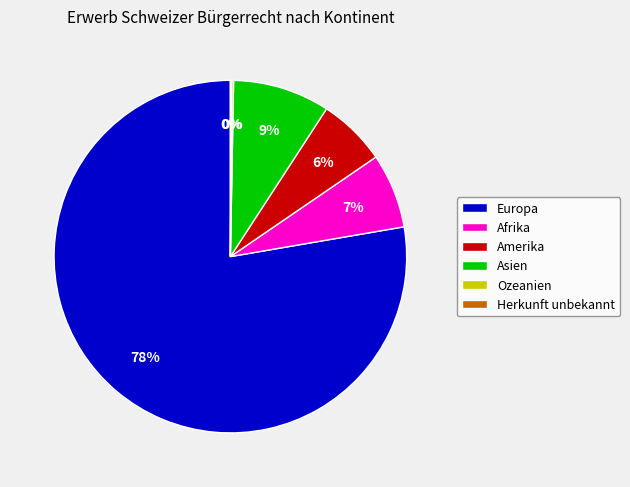

Between Asien and Europa, which is larger?

Europa